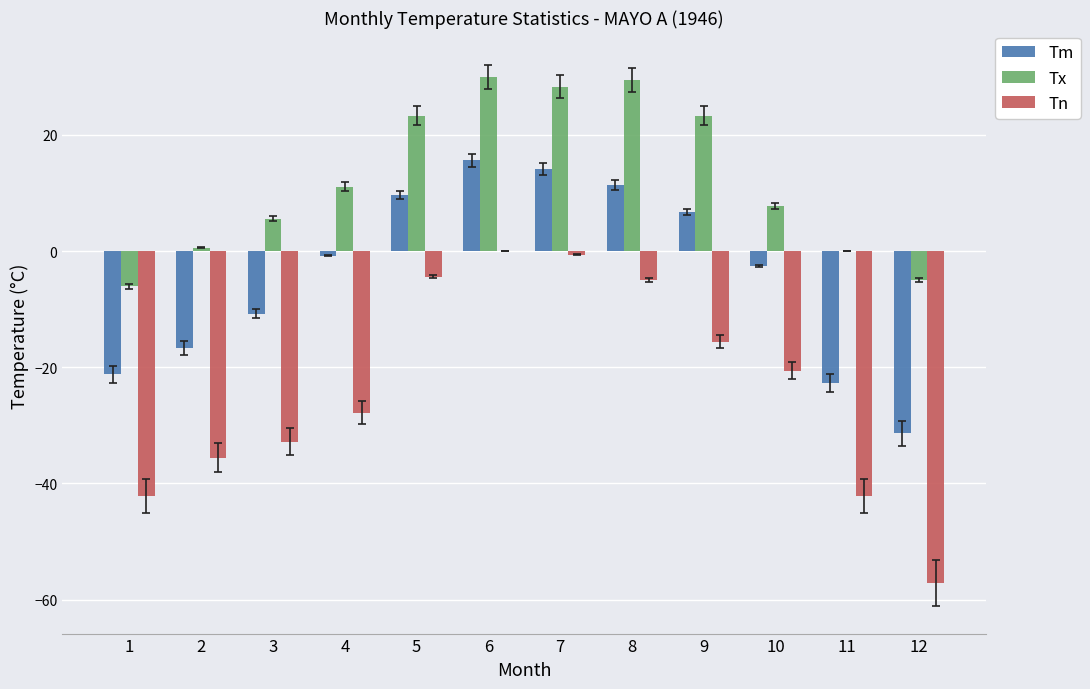

Is the value of Tx at 5 greater than the value of Tm at 8?

Yes